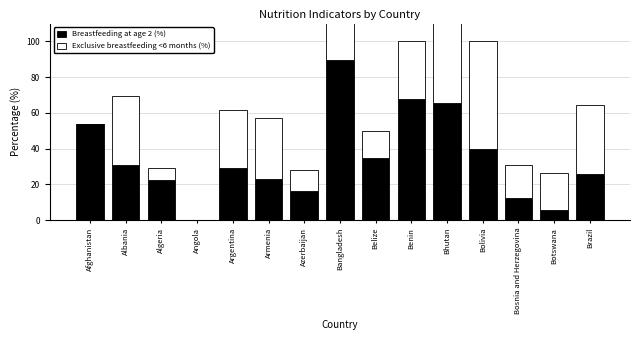

Which category has the lowest value across all series?

Angola